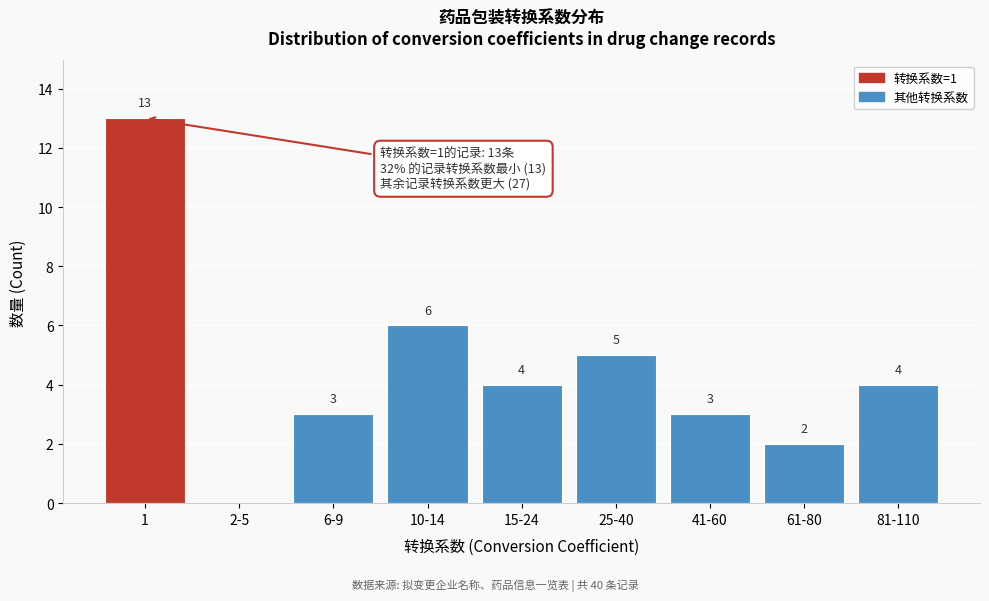

Reading right to left, transcribe all the data shown in this chart.

81-110=4	61-80=2	41-60=3	25-40=5	15-24=4	10-14=6	6-9=3	2-5=0	1=13